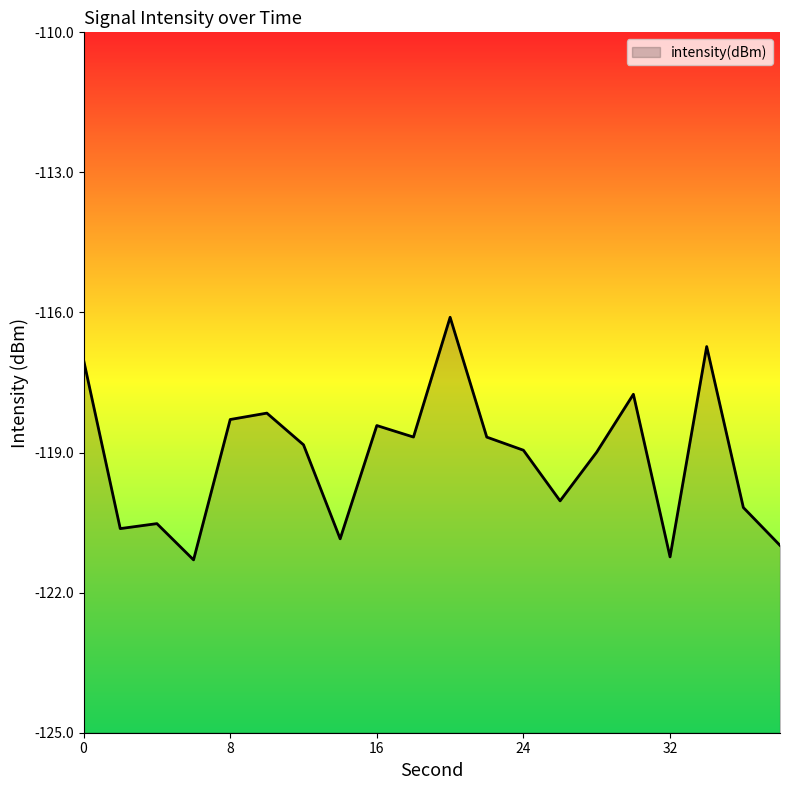

Reading right to left, list all the values displayed in this chart.

38=-121.0	36=-120.2	34=-116.7	32=-121.2	30=-117.8	28=-119.0	26=-120.0	24=-118.9	22=-118.7	20=-116.1	18=-118.7	16=-118.4	14=-120.8	12=-118.8	10=-118.2	8=-118.3	6=-121.3	4=-120.5	2=-120.6	0=-117.0